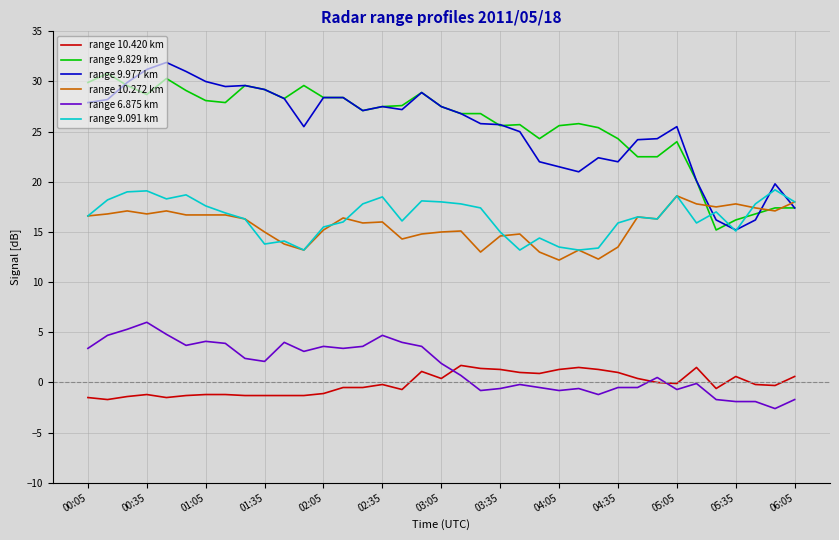

True or false: range 10.272 km and range 6.875 km cross at least once.

False